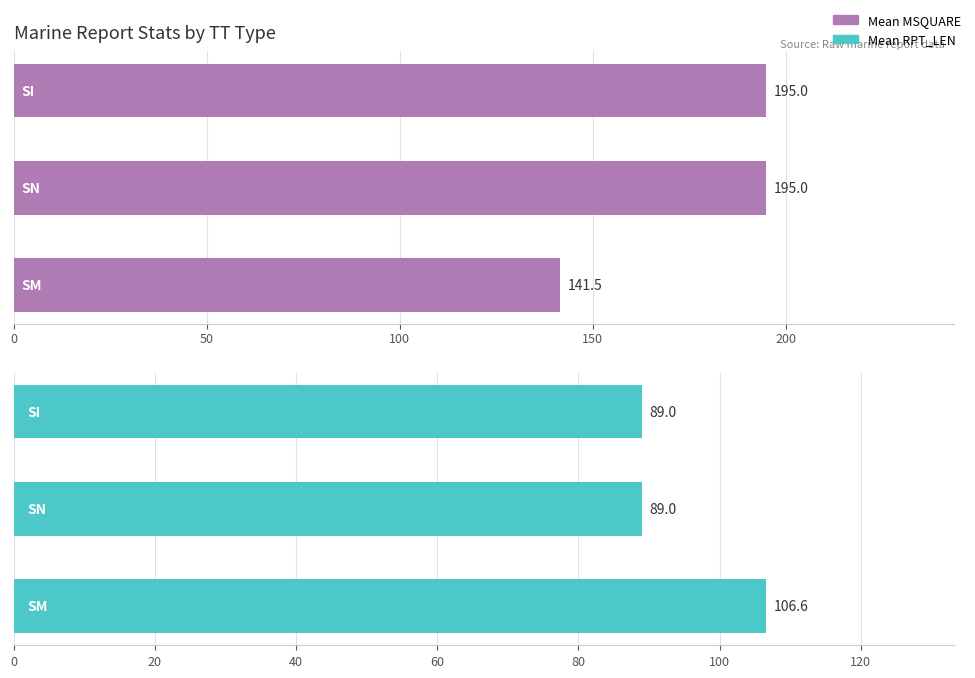

Between 100 and 50, which is larger?

100